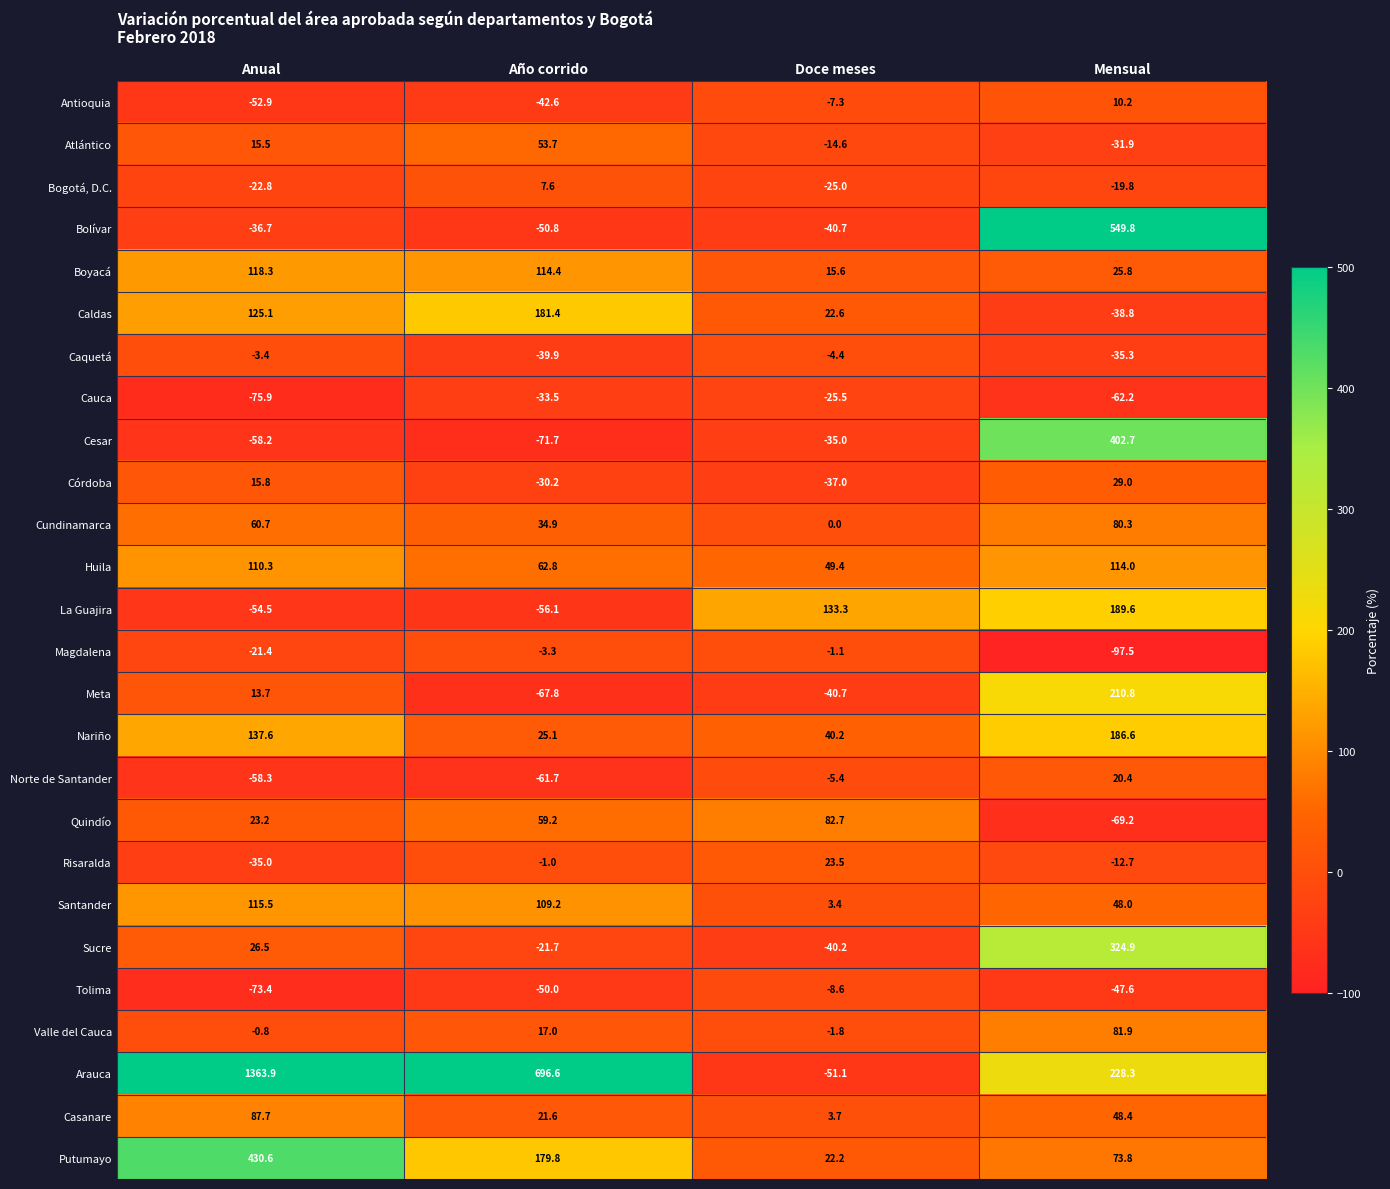

Which series changed the most between Doce meses and Mensual?

Bolívar